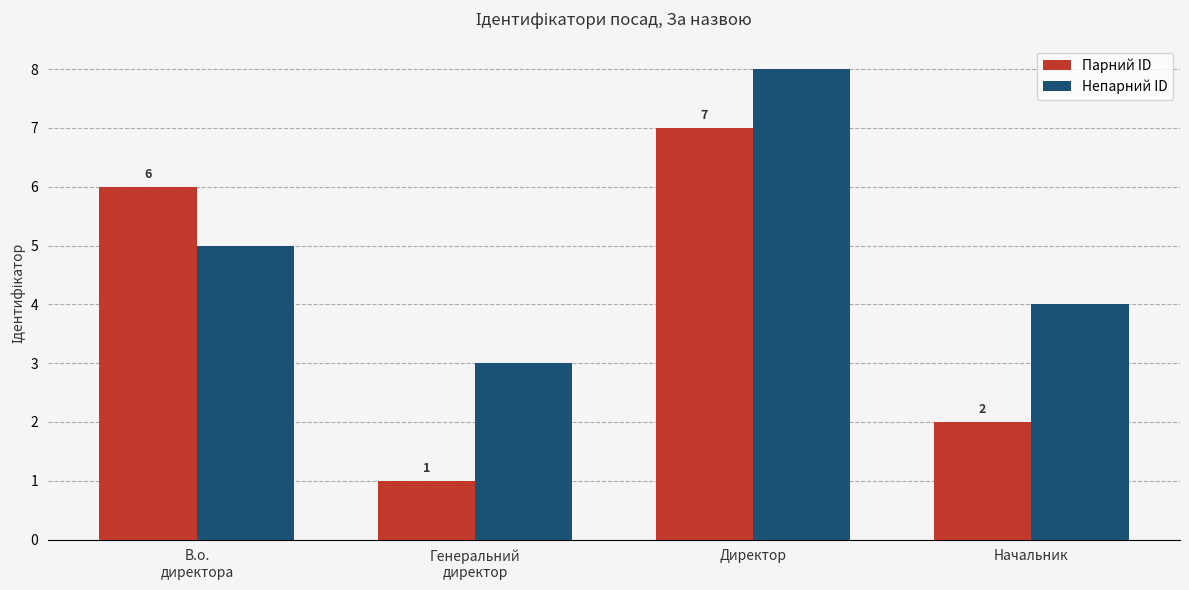

True or false: Непарний ID has a value of 1 at Начальник.

False